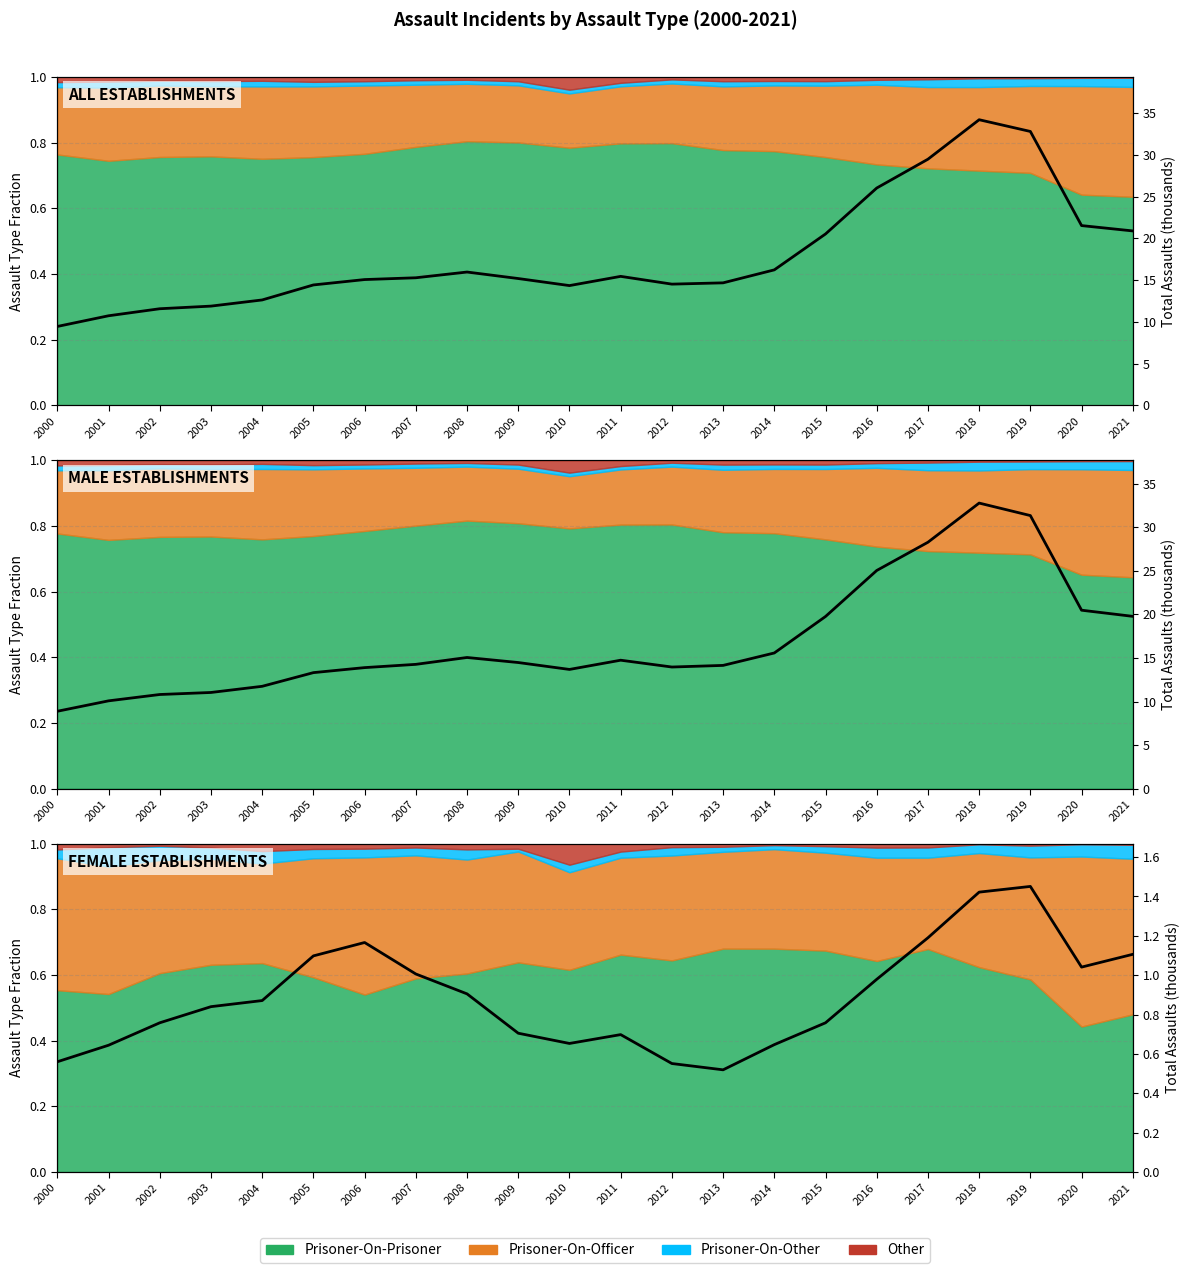

What is the value of the 4th point from the left?

0.8